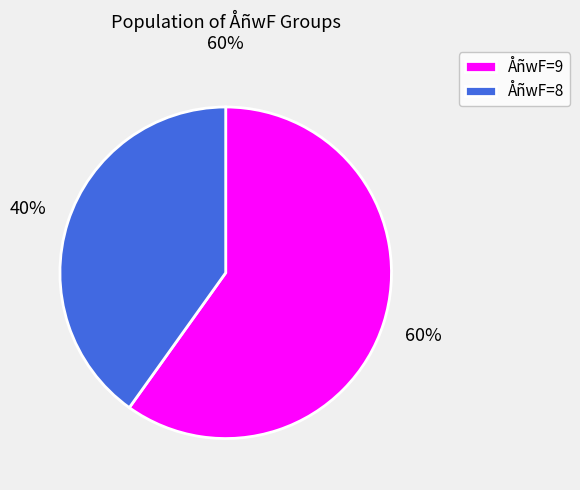

How many segments does this pie chart have?

2